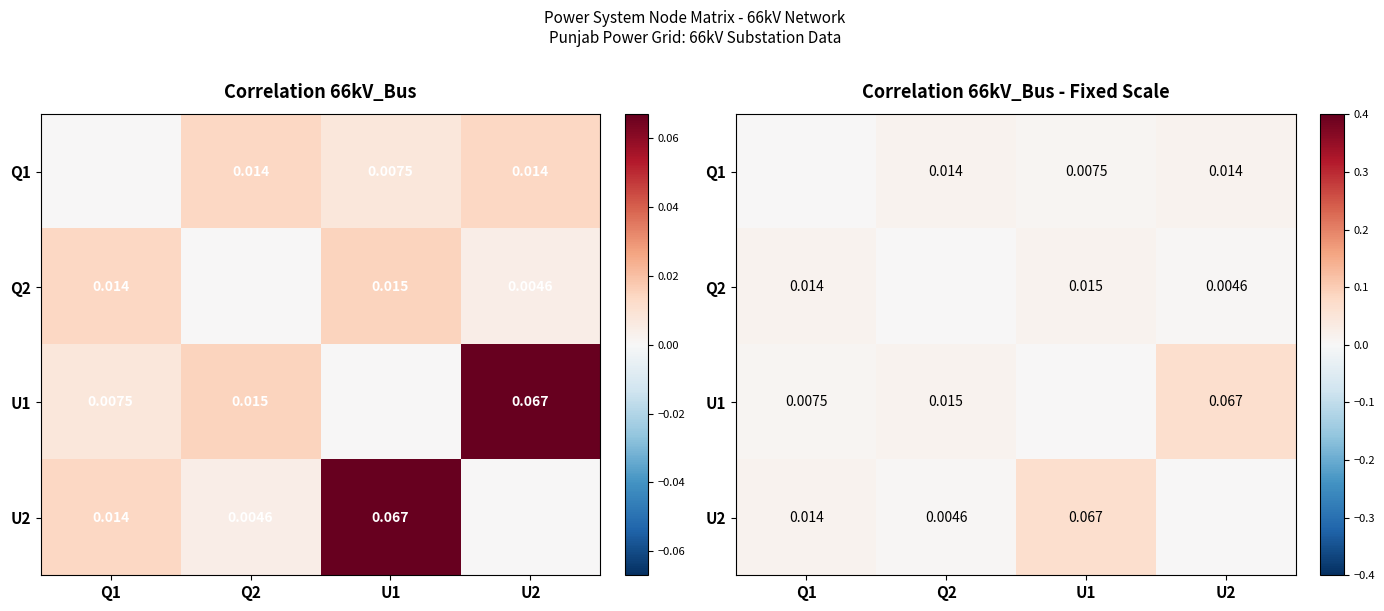

What is the difference between the U1 values at U2 and Q2?

0.1